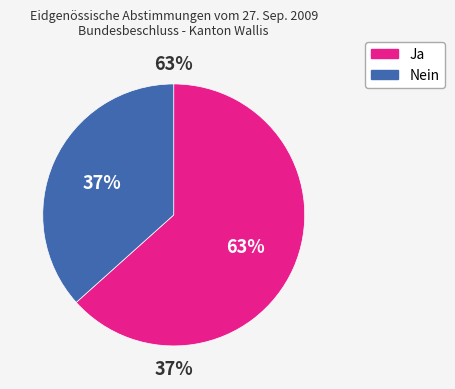

To the nearest percent, what is the average slice percentage?

50%